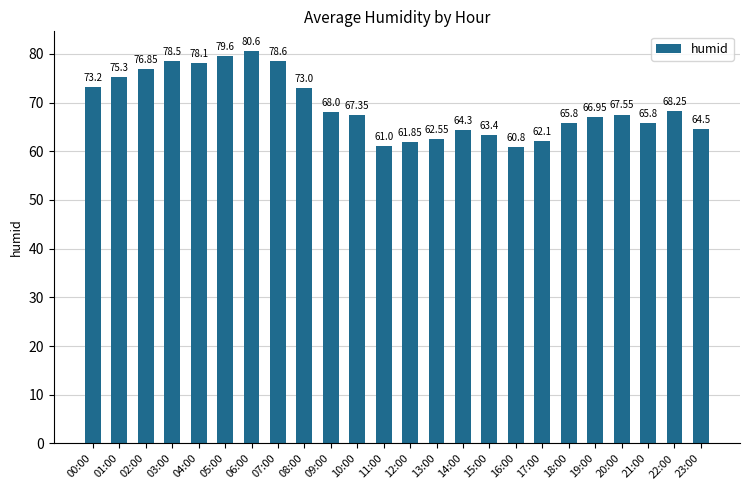

What position from the right is 15:00?

9